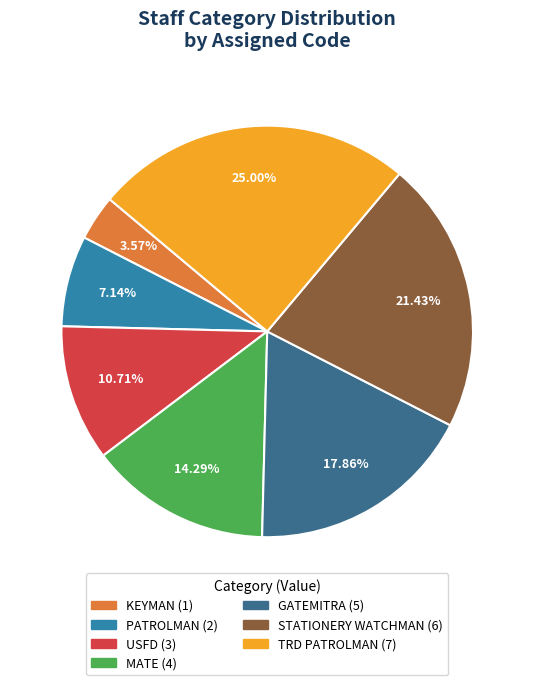

How many segments does this pie chart have?

7